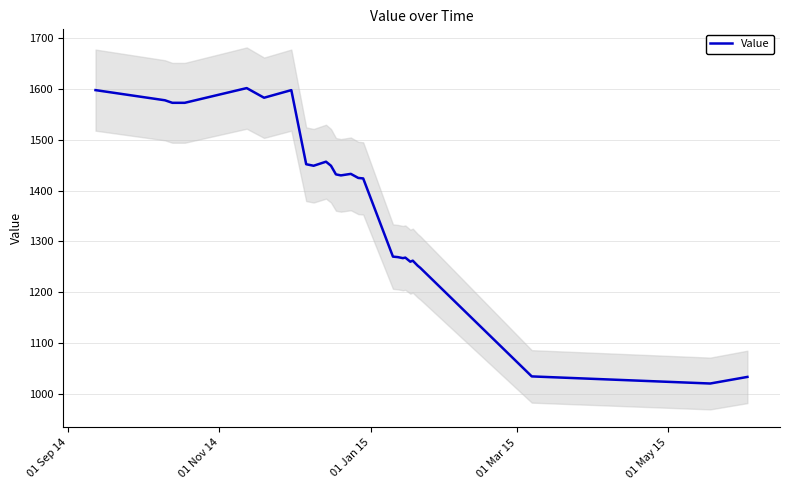

What is the lowest value of the Value series?

1020